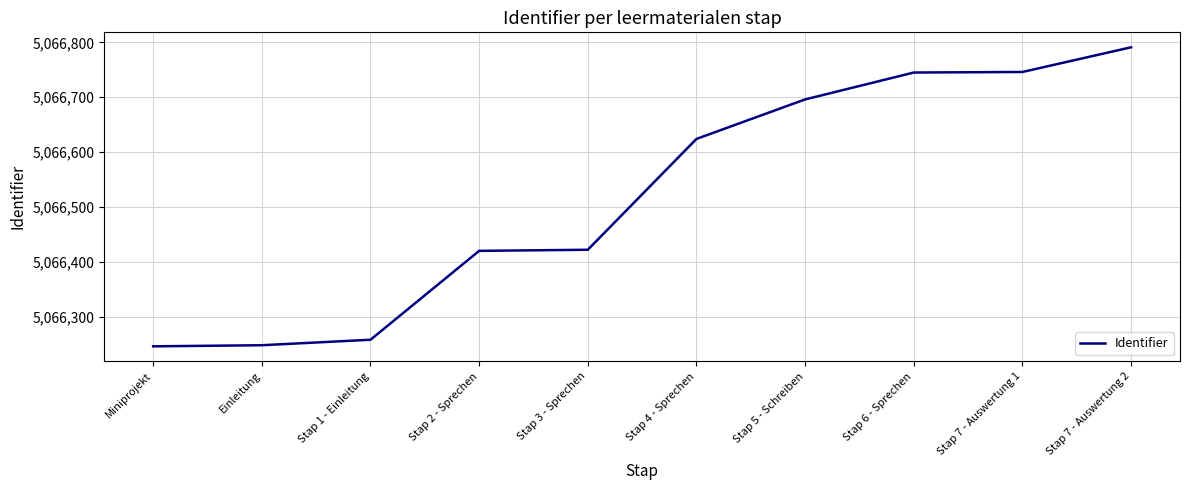

How many values are below 5066624?

5